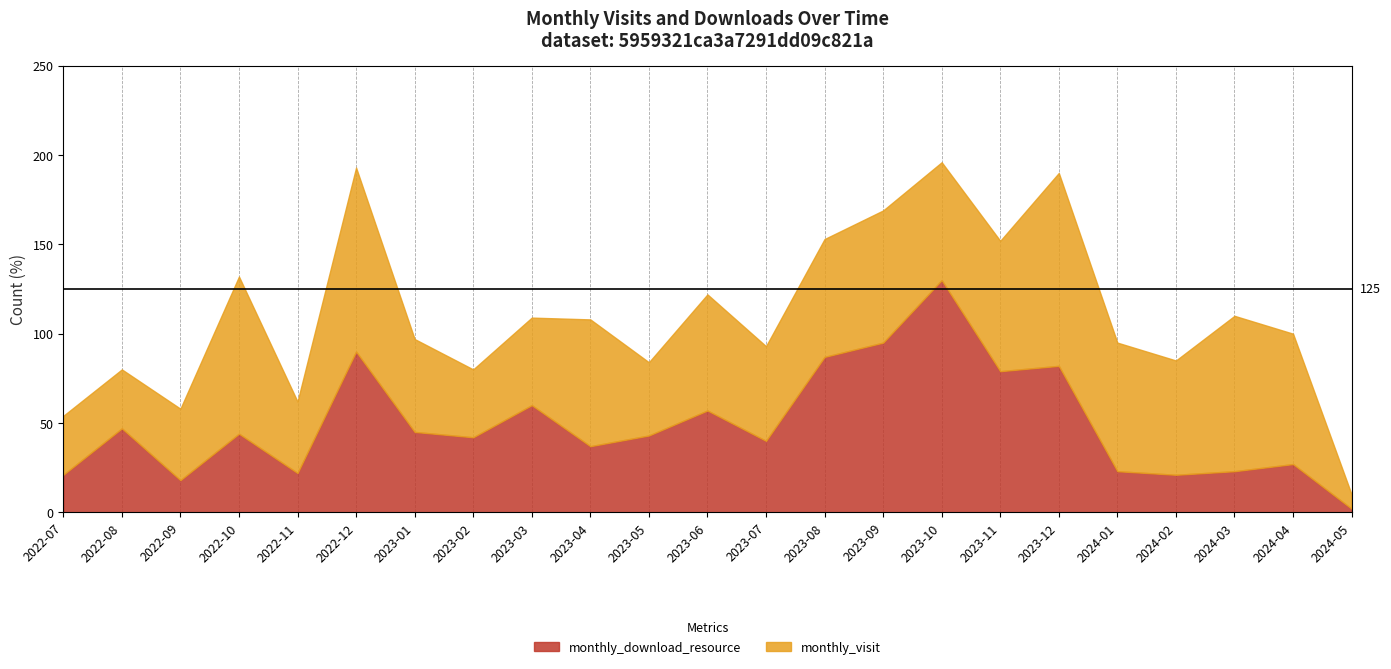

What is the label of the 2nd point from the left?

2022-08